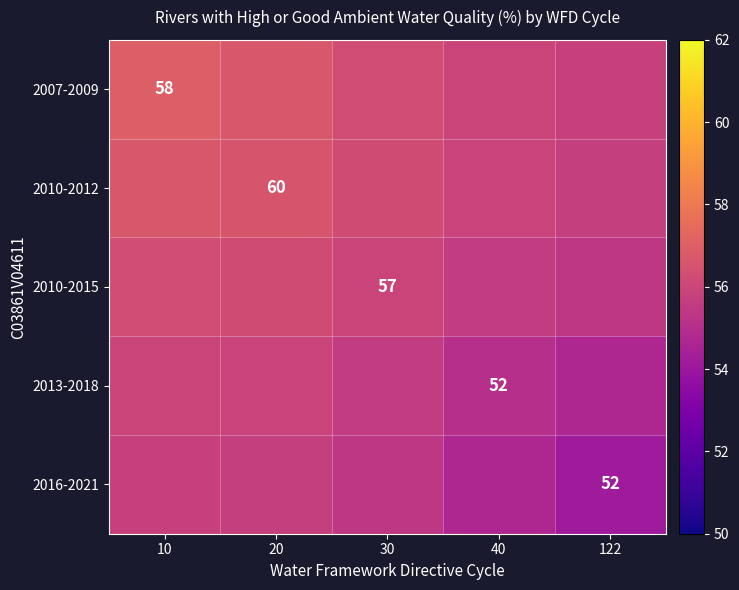

Rank the categories by 2013-2018 value from lowest to highest.

122, 40, 30, 20, 10